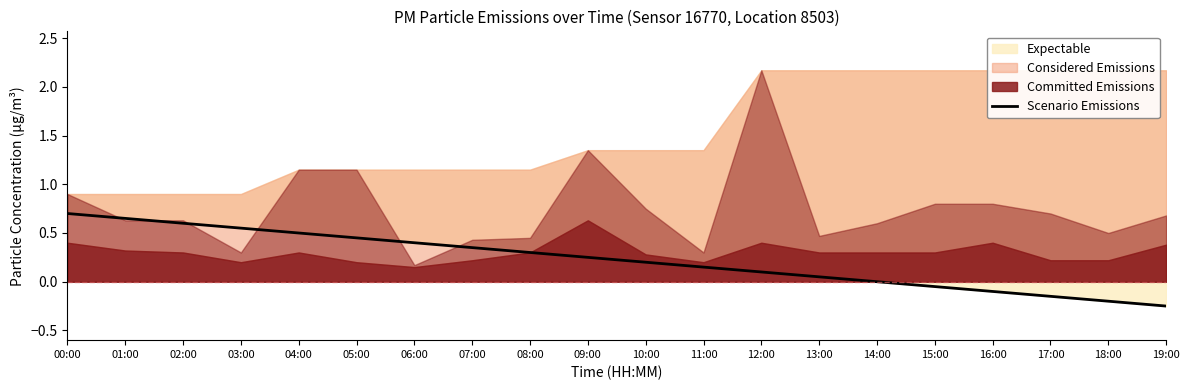

Reading left to right, transcribe all the data shown in this chart.

00:00=0.7	01:00=0.7	02:00=0.6	03:00=0.6	04:00=0.5	05:00=0.5	06:00=0.4	07:00=0.3	08:00=0.3	09:00=0.2	10:00=0.2	11:00=0.1	12:00=0.1	13:00=0.1	14:00=0.0	15:00=-0.1	16:00=-0.1	17:00=-0.1	18:00=-0.2	19:00=-0.2